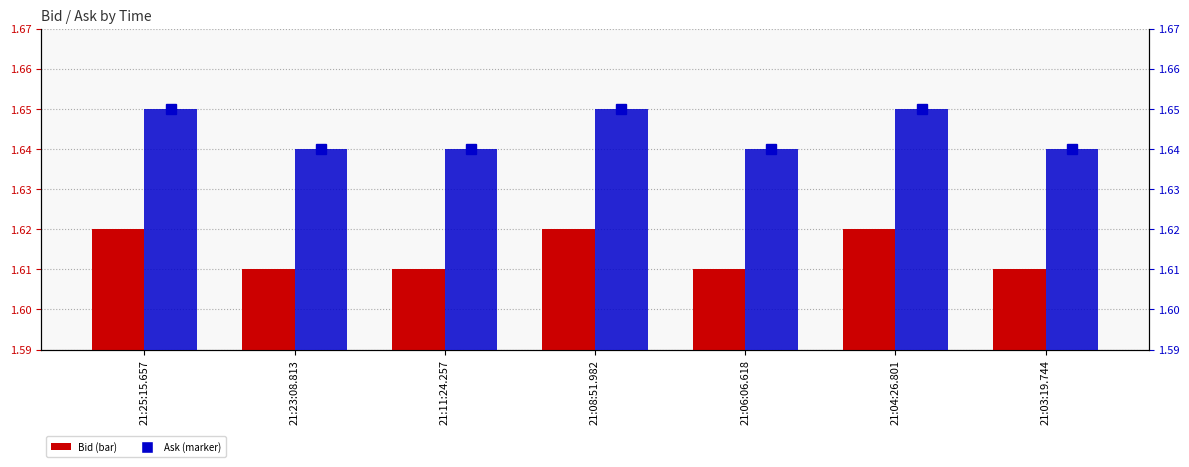

What position from the right is 21:06:06.618?

3